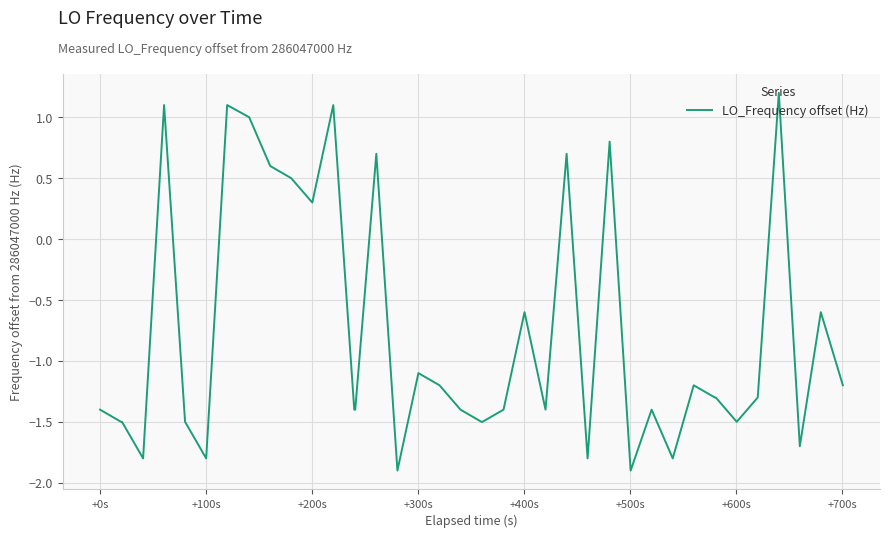

What is the maximum value shown in the chart?

1.2